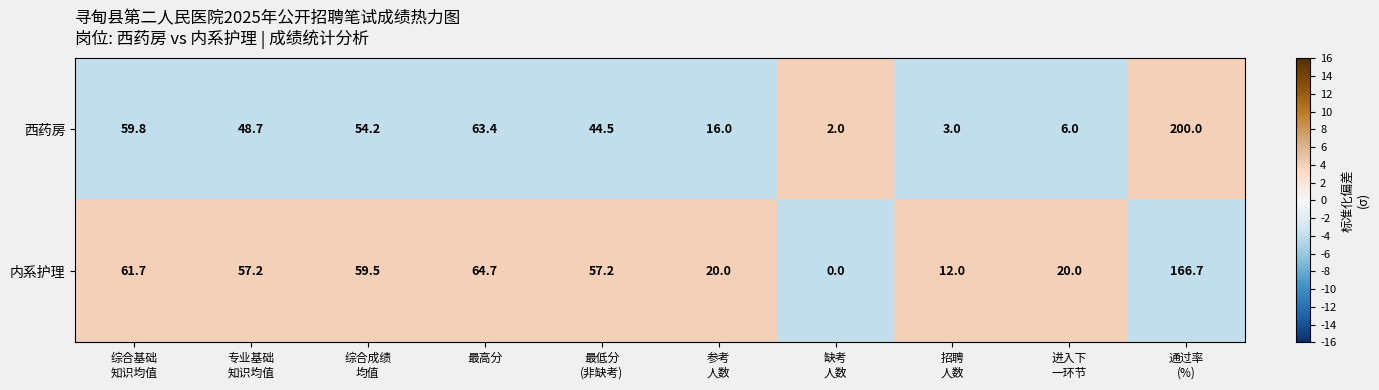

Which series has the largest total across all categories?

内系护理